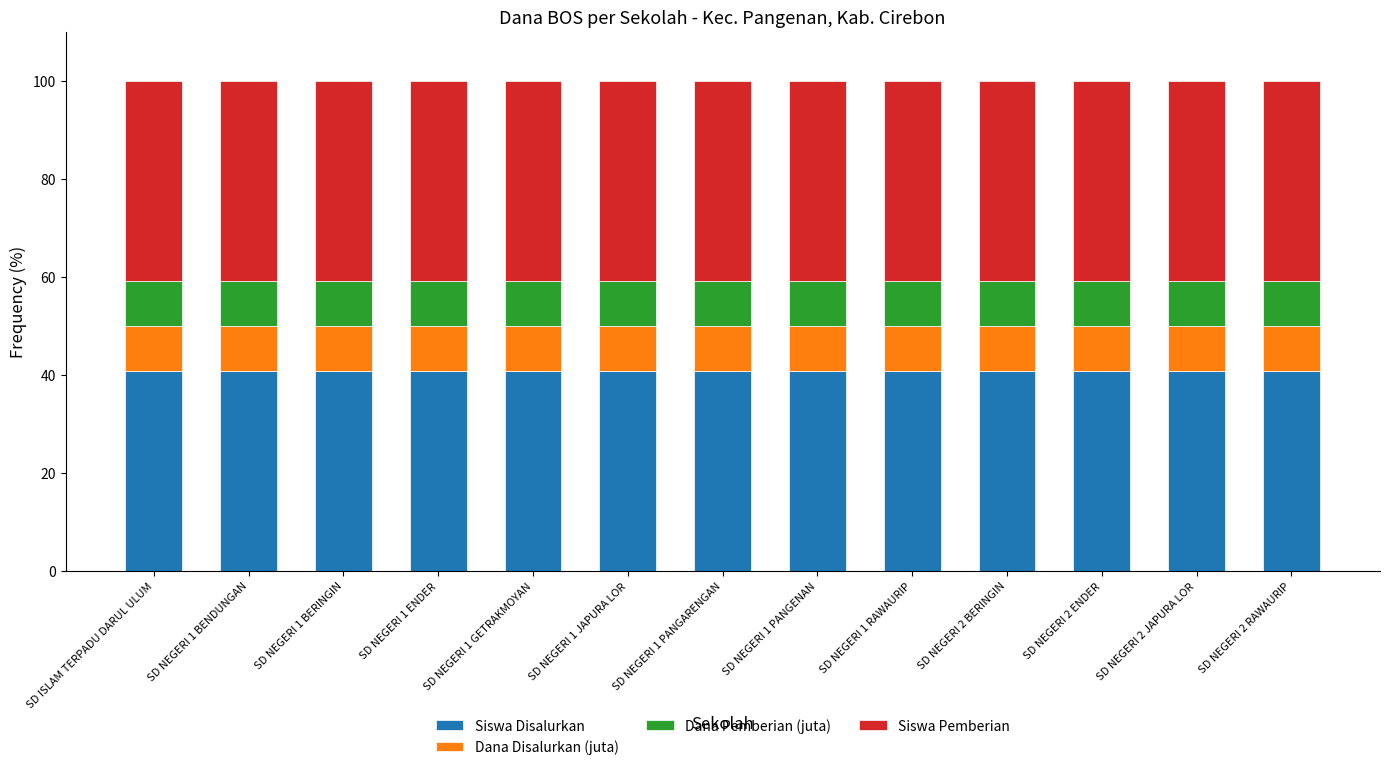

What is the highest value of the Siswa Disalurkan series?

40.8